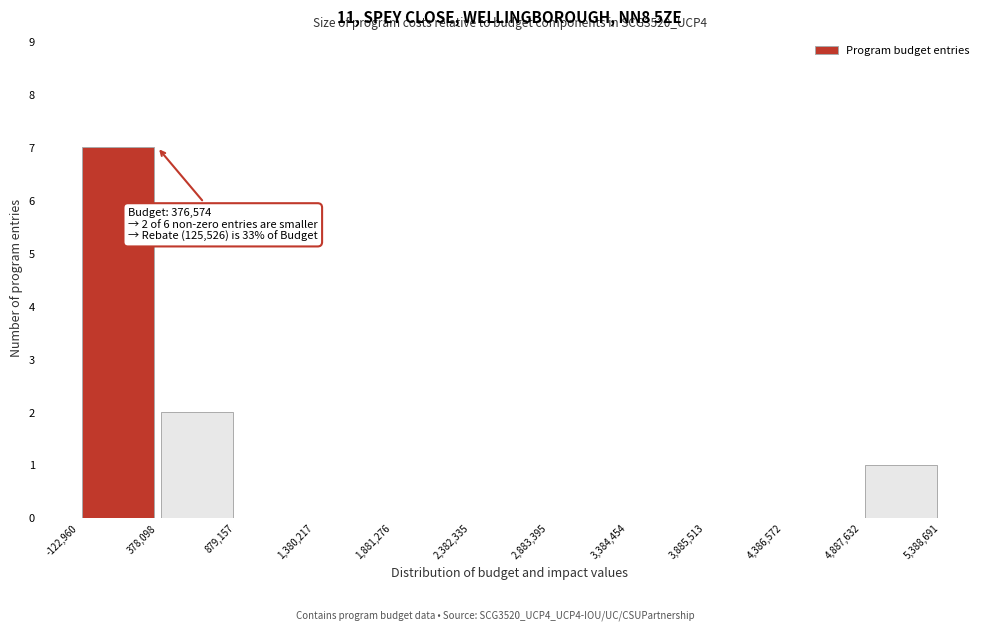

Which range on the x-axis has the tallest bar?

-122,960 to 378,098